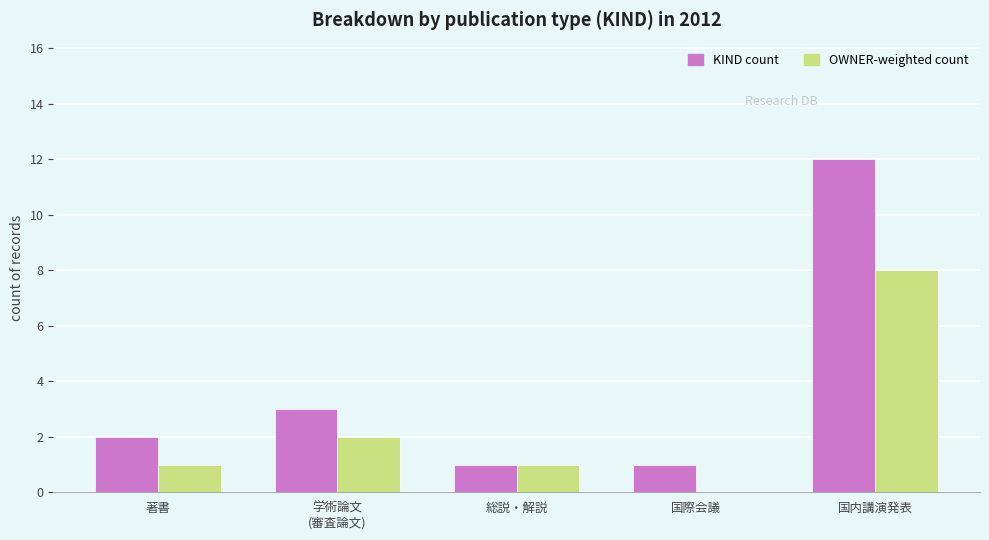

Which series has the largest total across all categories?

KIND count